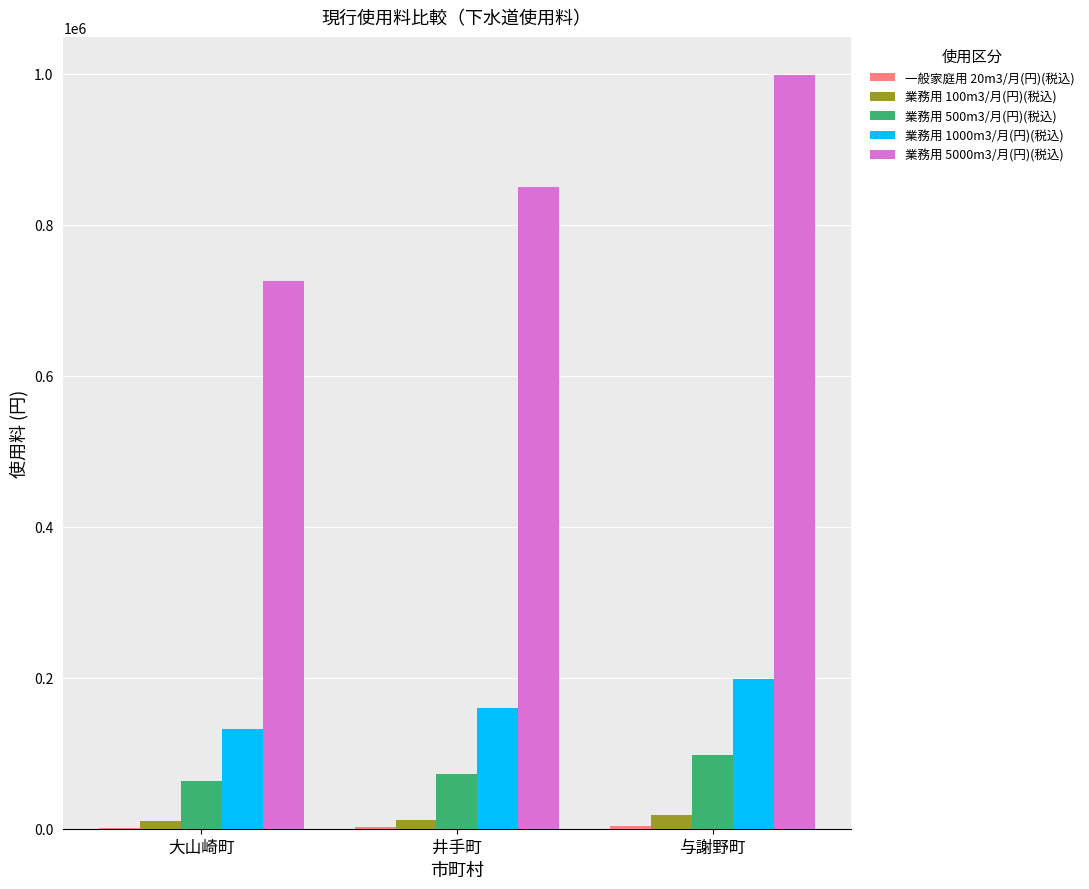

At which category is the sum across all series the highest?

与謝野町